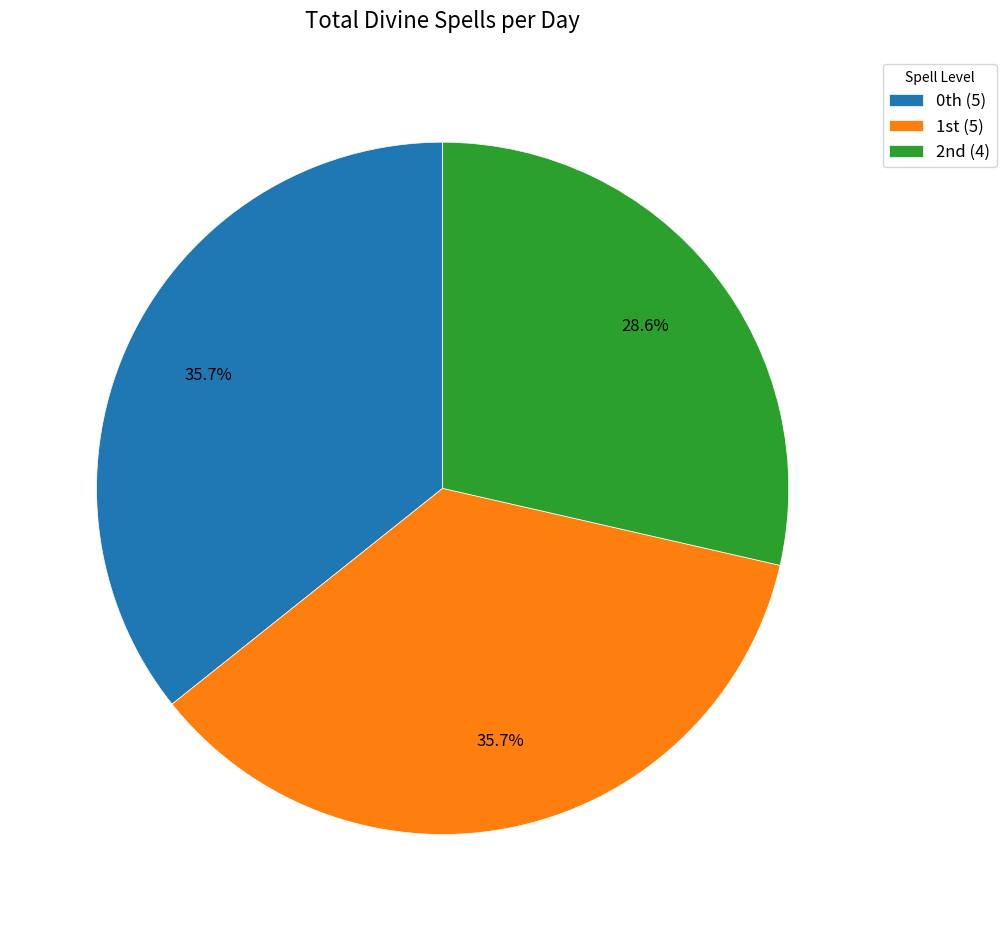

Which category has the smallest portion of the pie?

2nd (4)